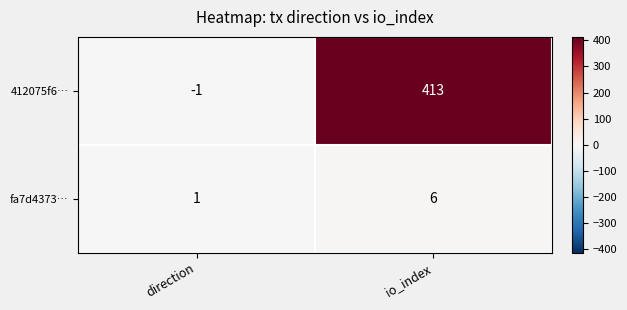

Count the number of data series in this chart.

2